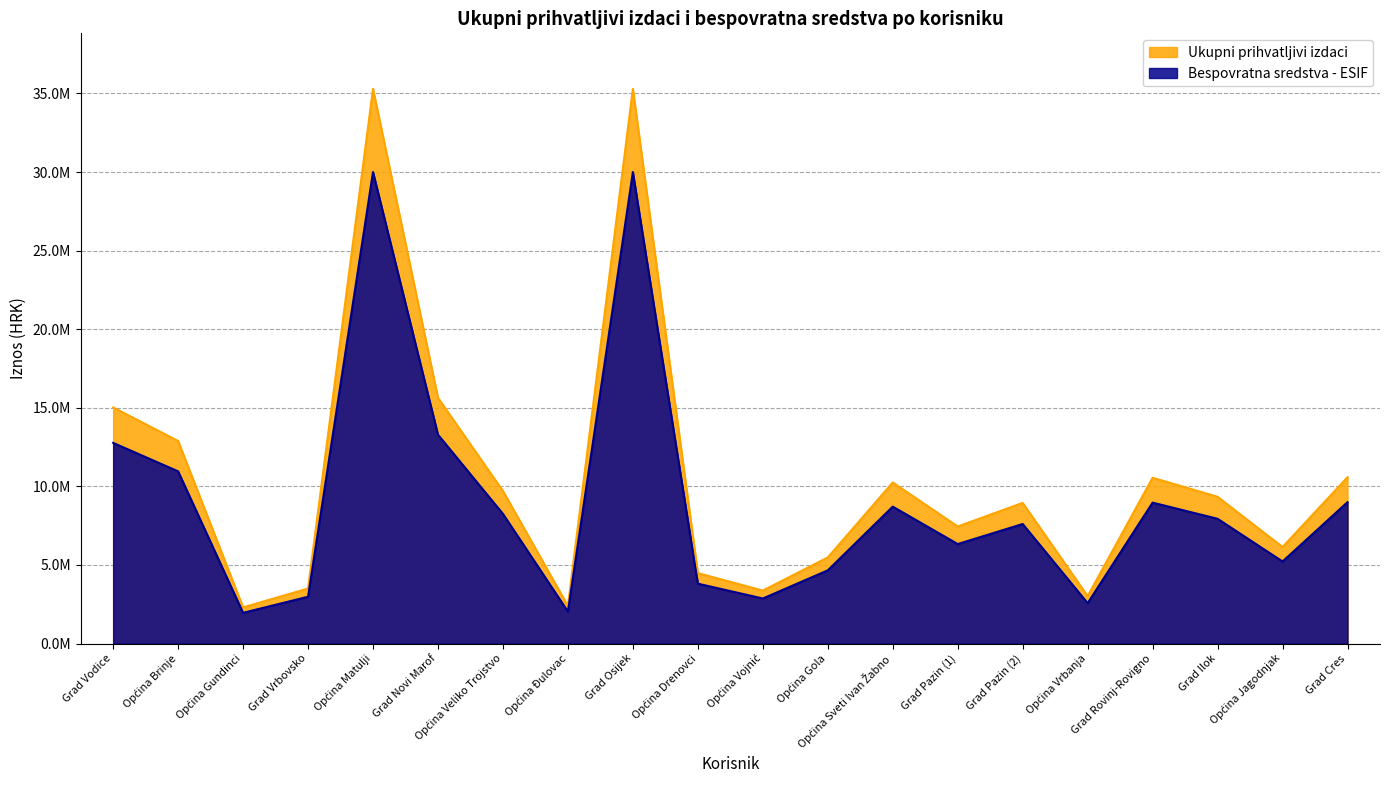

Which category has the lowest value across all series?

Općina Gundinci